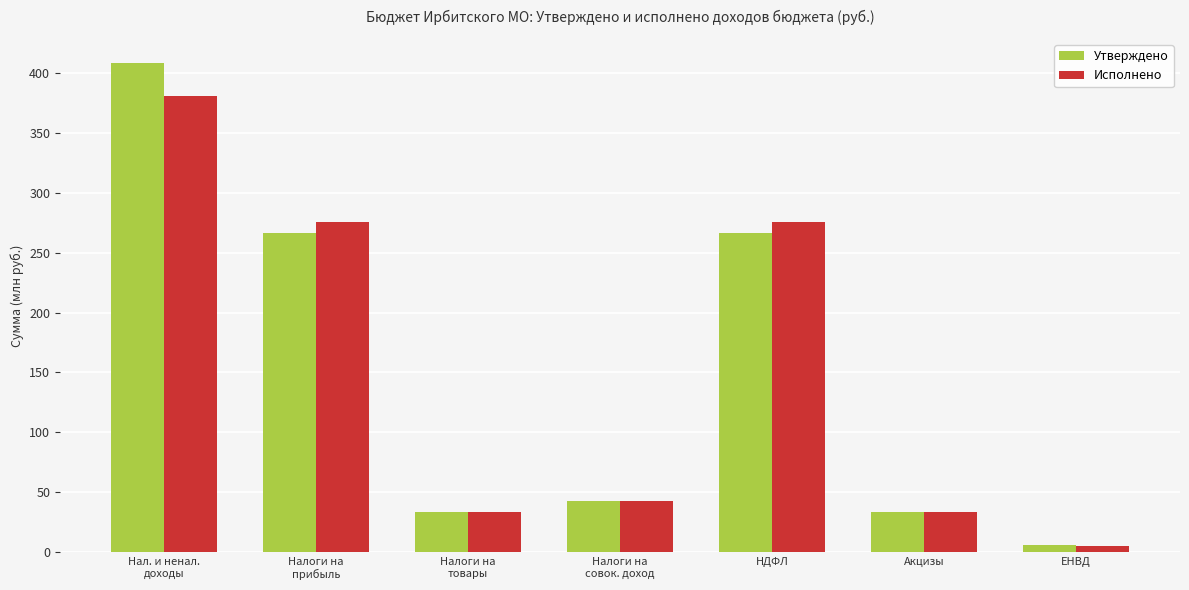

Which series has the widest spread of values?

Утверждено